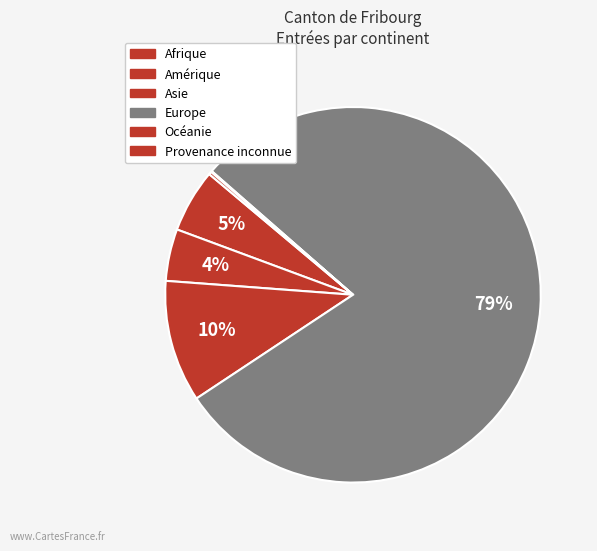

How many slices are in this pie chart?

6